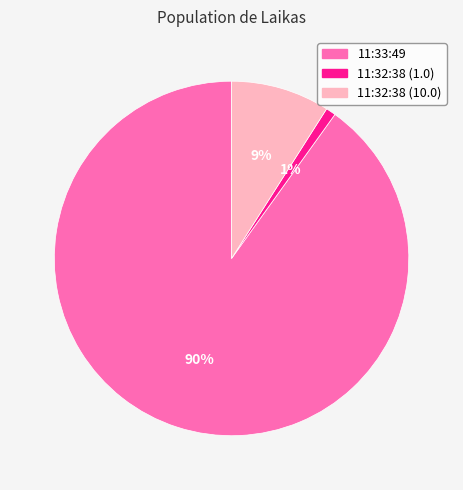

Which category has the biggest portion of the pie?

11:33:49